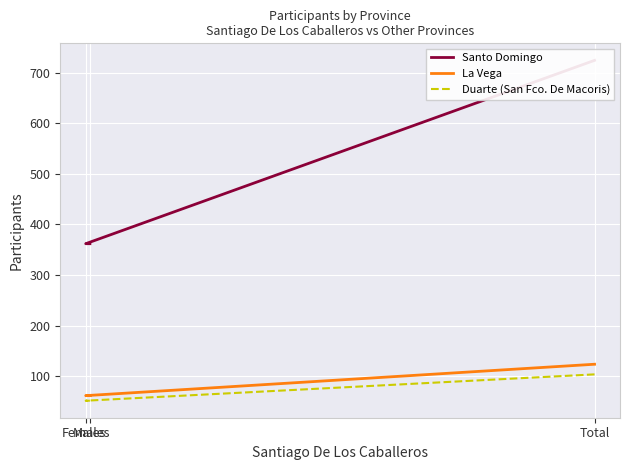

Reading left to right, list all the values displayed in this chart.

Santo Domingo: Total=724	Females=362	Males=362
La Vega: Total=124	Females=62	Males=62
Duarte (San Fco. De Macoris): Total=104	Females=52	Males=52